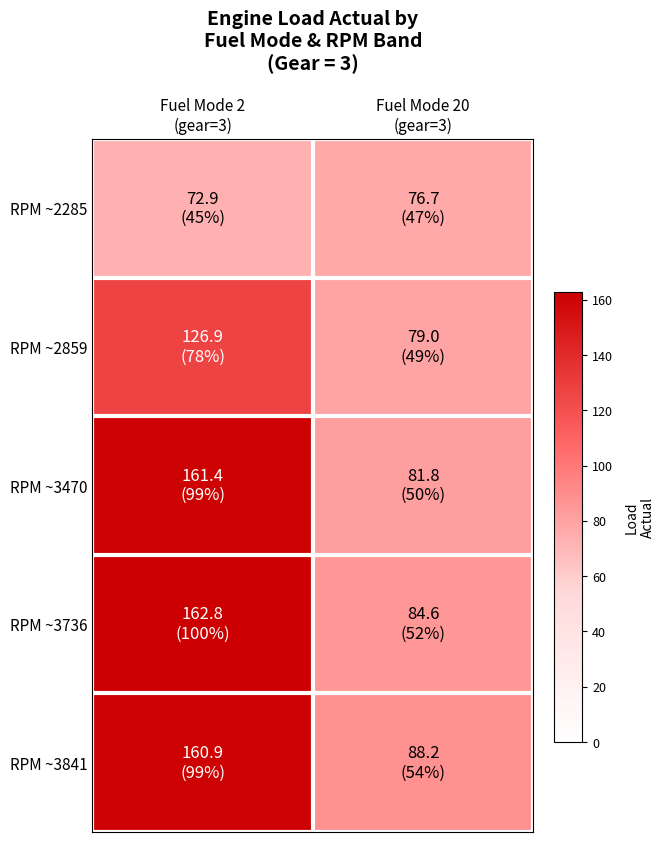

Which category has the highest value across all series?

Fuel Mode 2
(gear=3)